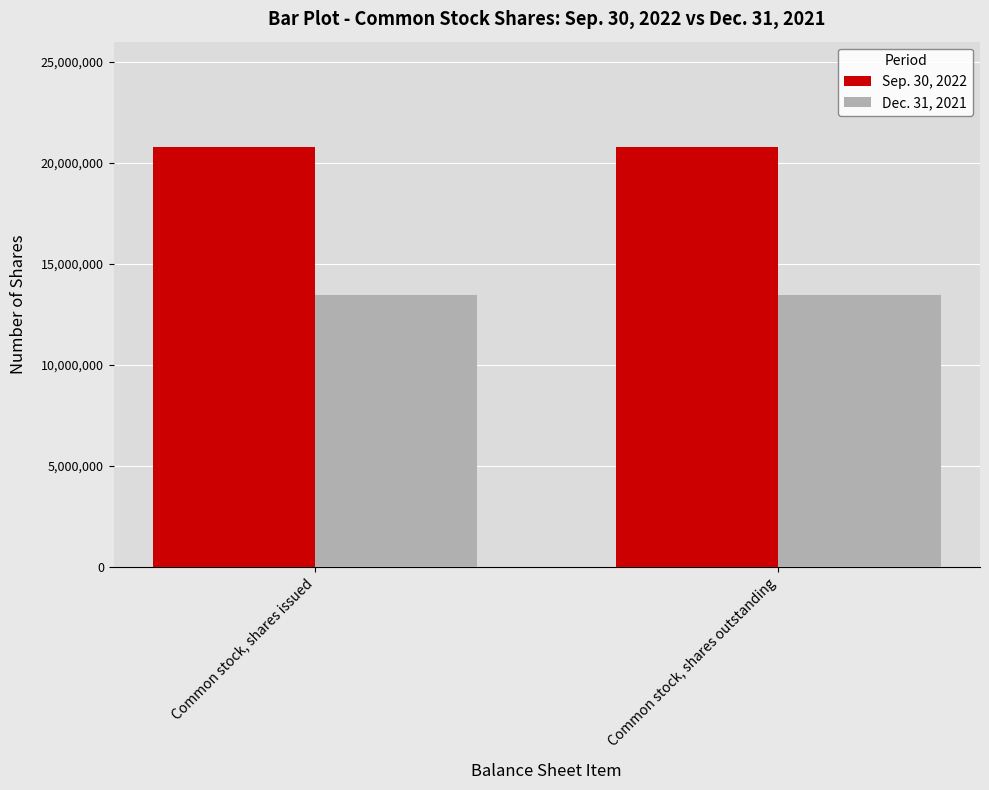

What are all the series names shown in the legend?

Sep. 30, 2022, Dec. 31, 2021